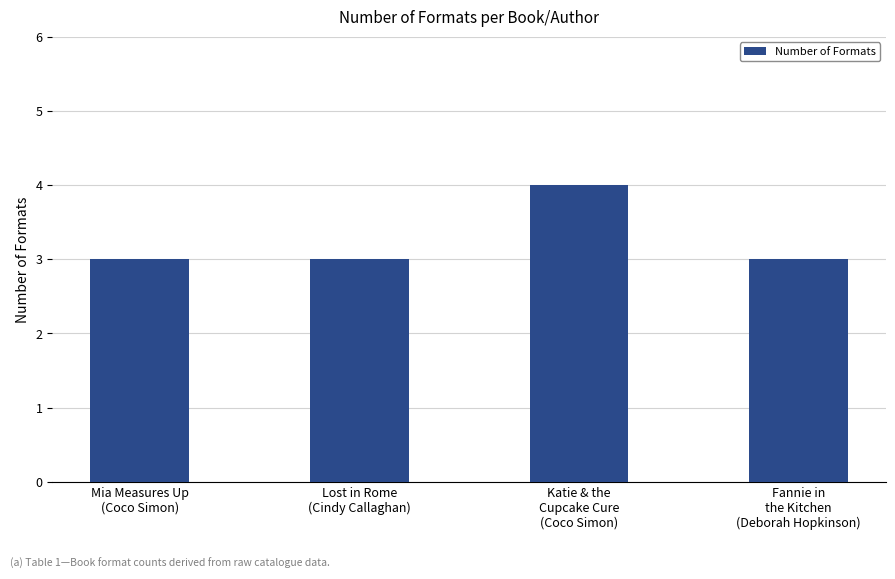

What is the label of the 1st bar from the left?

Mia Measures Up
(Coco Simon)